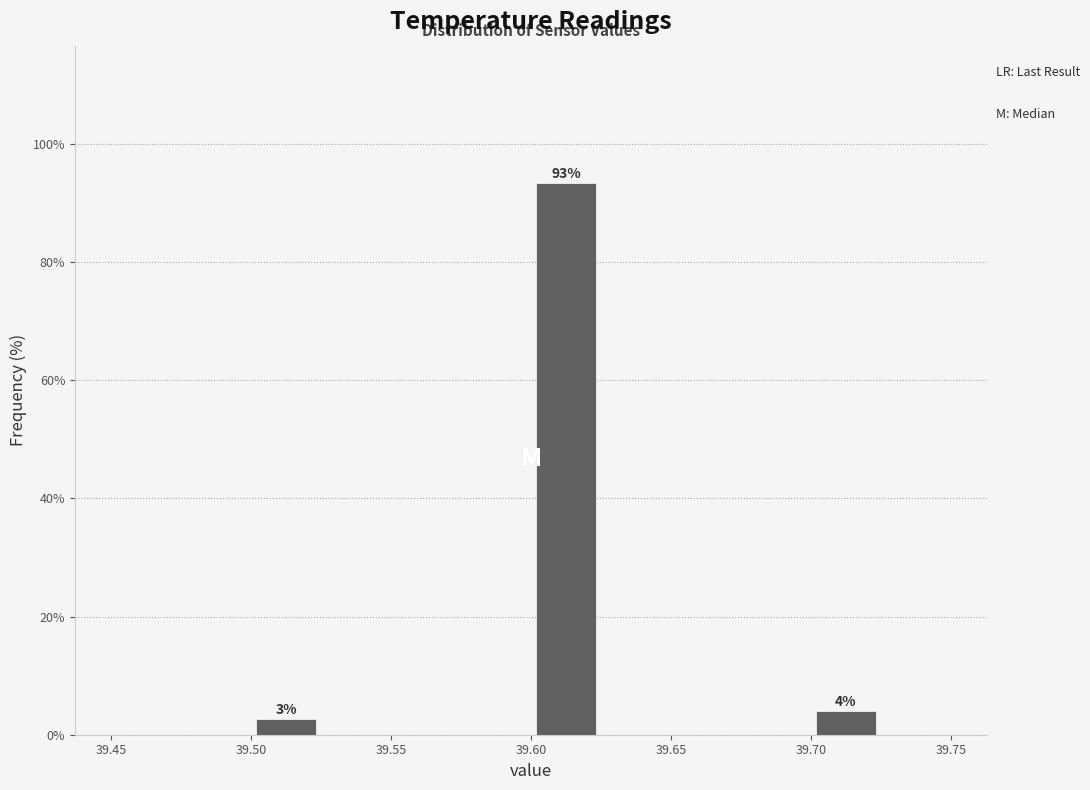

Over which range of the x-axis is the bar tallest?

39.600 to 39.625